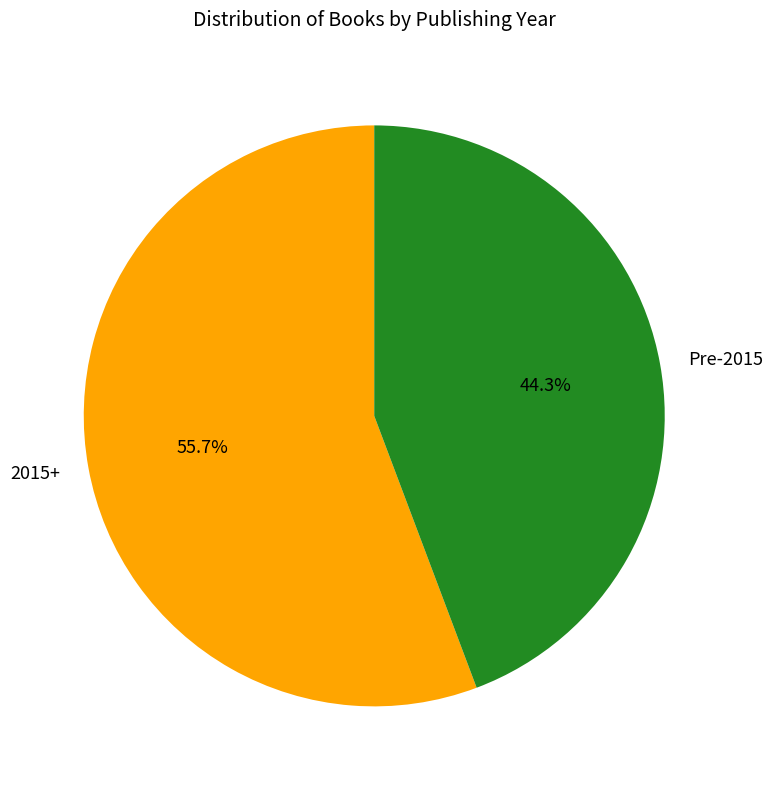

What is the ratio of the value at 2015+ to the value at Pre-2015?

1.3